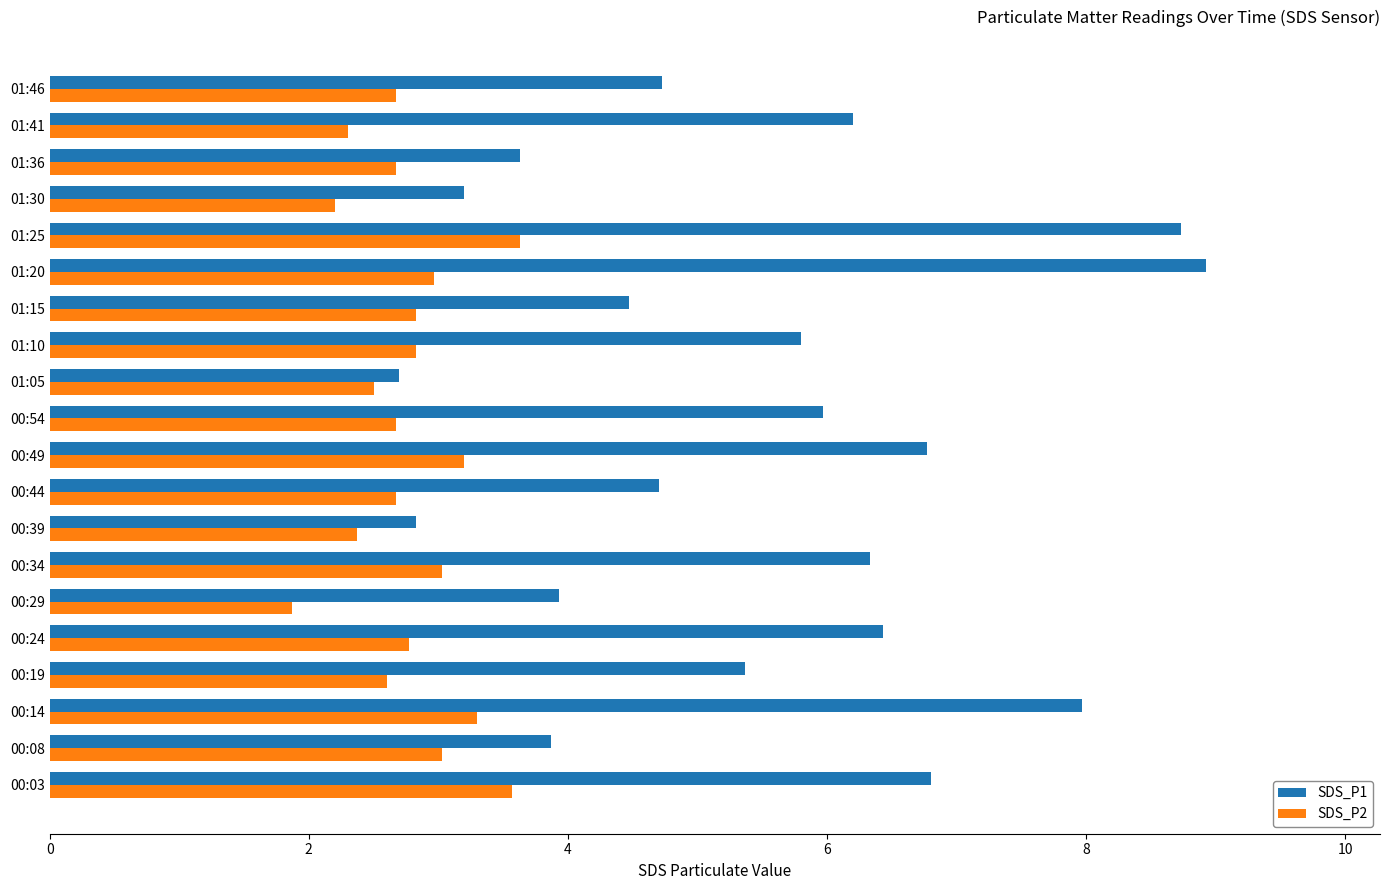

Rank the series by their maximum value, from lowest to highest.

SDS_P2, SDS_P1